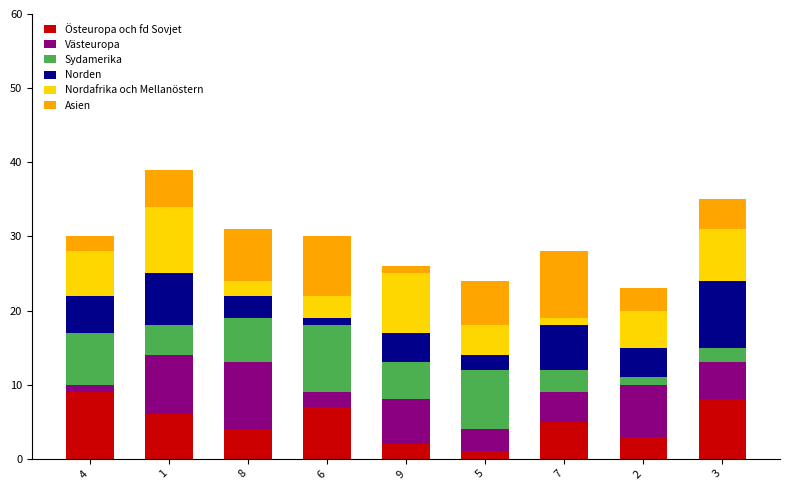

The value of Östeuropa och fd Sovjet at 3 is 4. True or false?

False